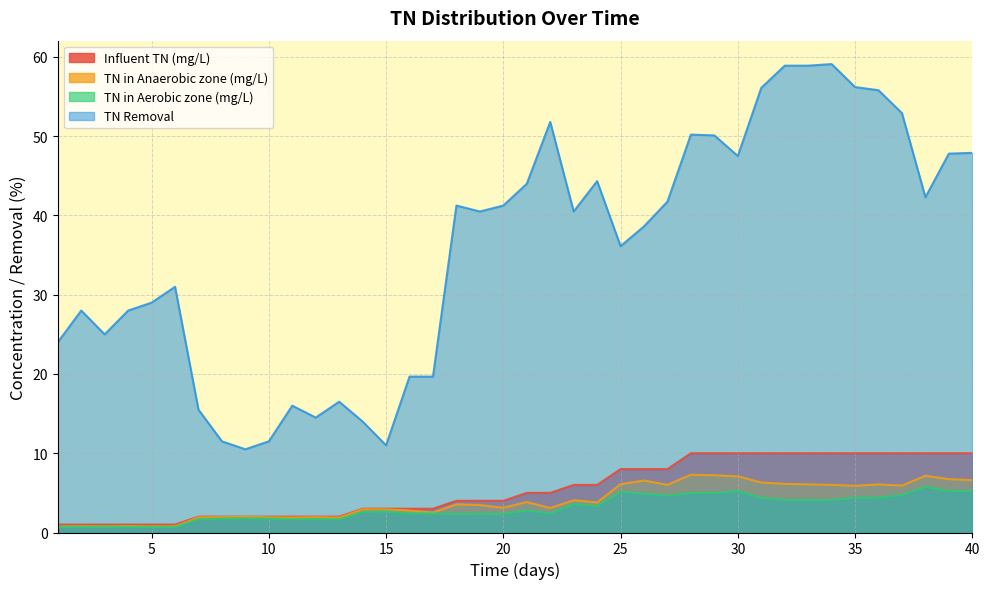

True or false: TN in Anaerobic zone (mg/L) has a value of 0.6 at 20.

False